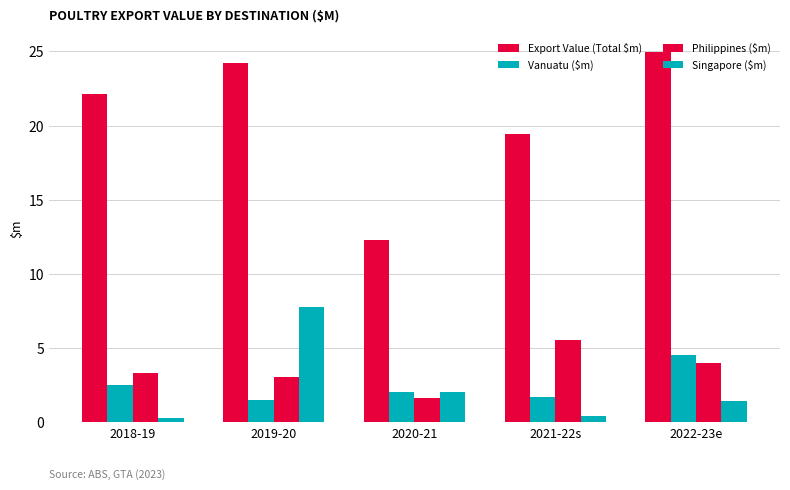

What is the sum of the Vanuatu ($m) values at 2018-19 and 2021-22s?

4.3